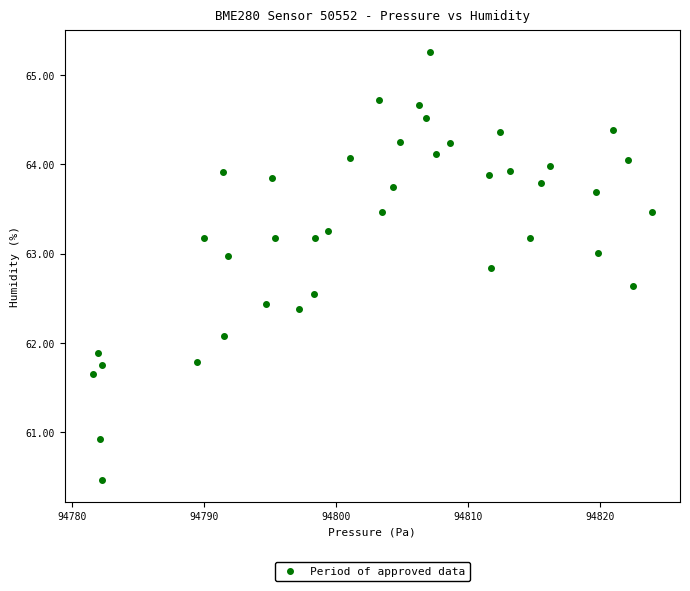

What is the range of X values (max minus min)?

42.4